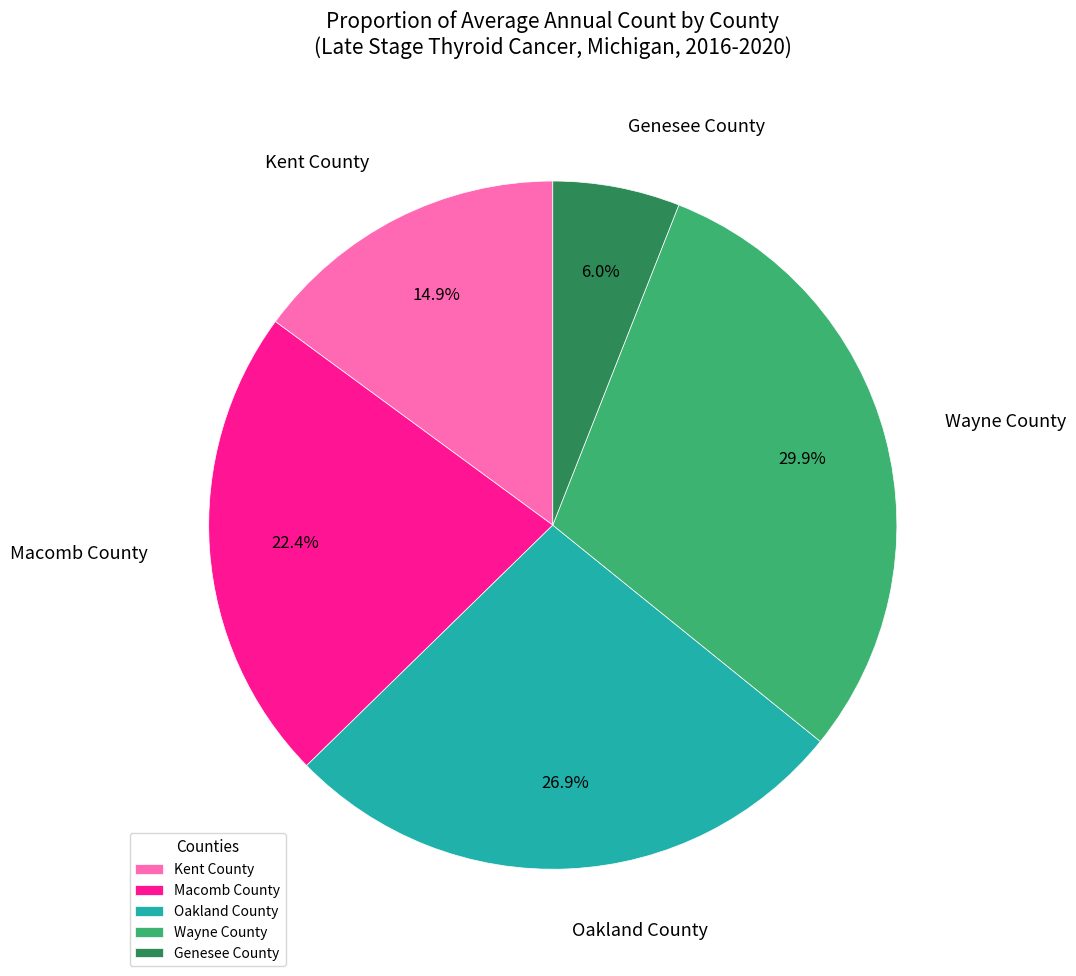

To the nearest percent, what portion does Wayne County represent?

30%